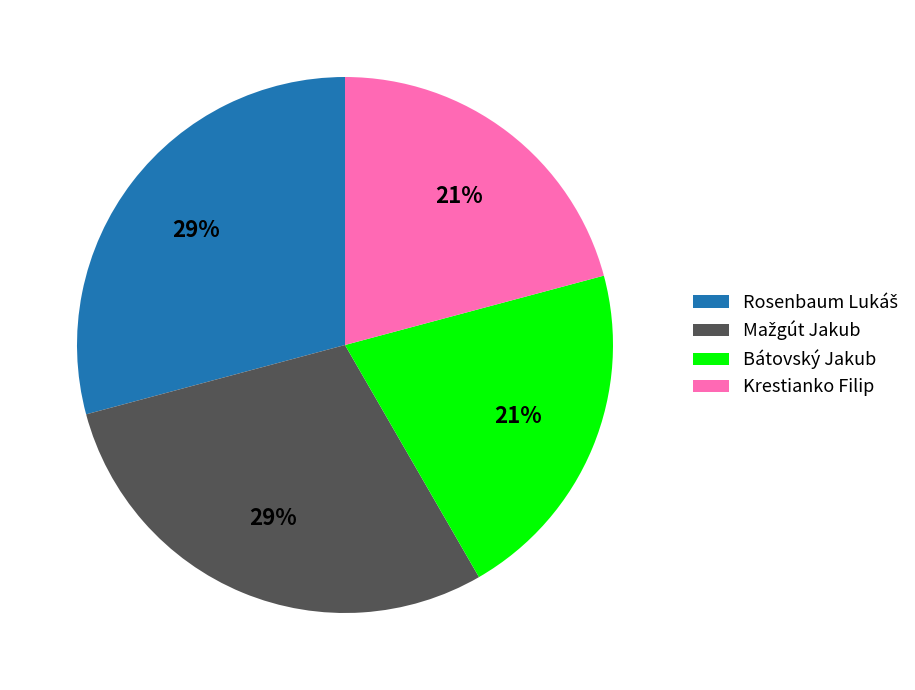

Is the sum of Krestianko Filip and Bátovský Jakub greater than half?

No